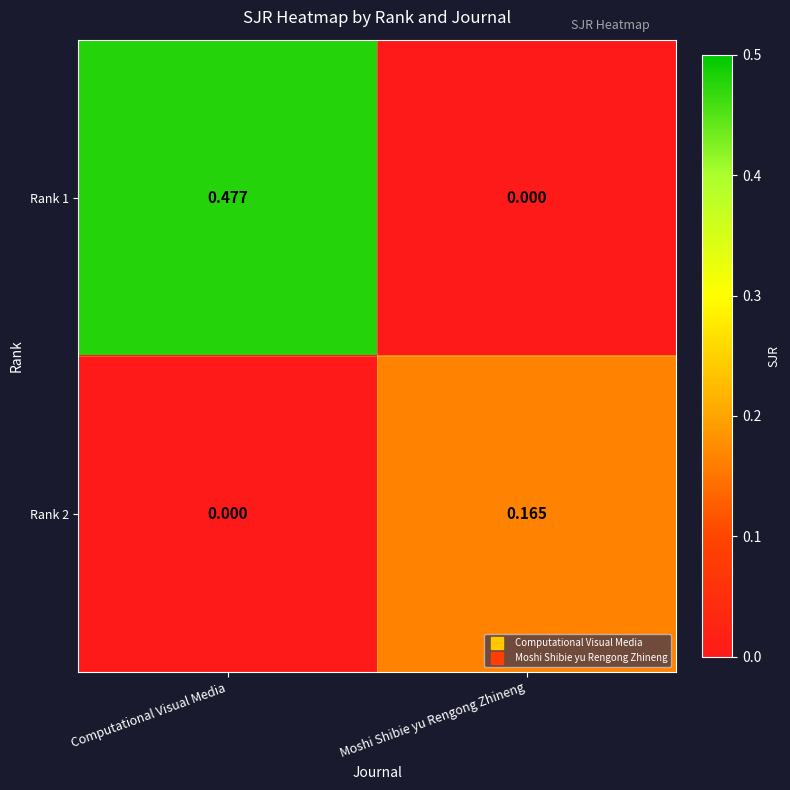

List the labels in order of Rank 1 value, smallest first.

Moshi Shibie yu Rengong Zhineng, Computational Visual Media